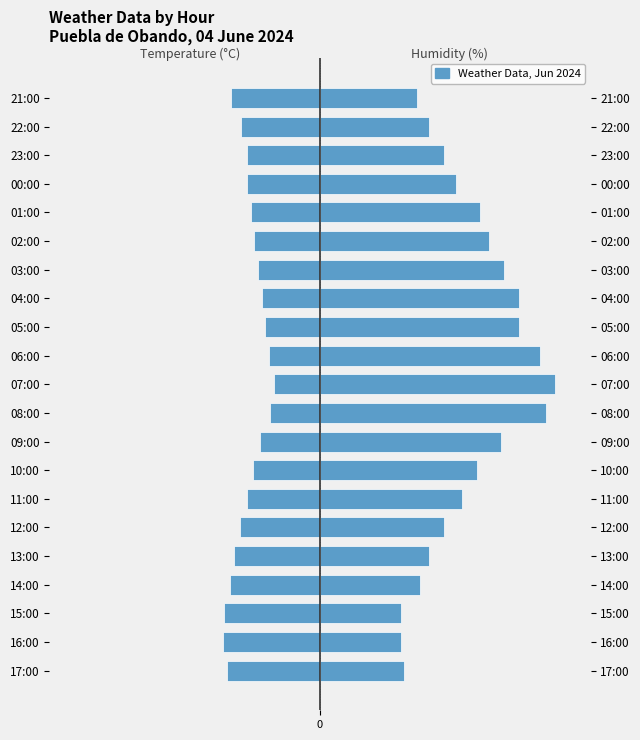

At which label does Temperature (°C) first exceed -24?

10:00